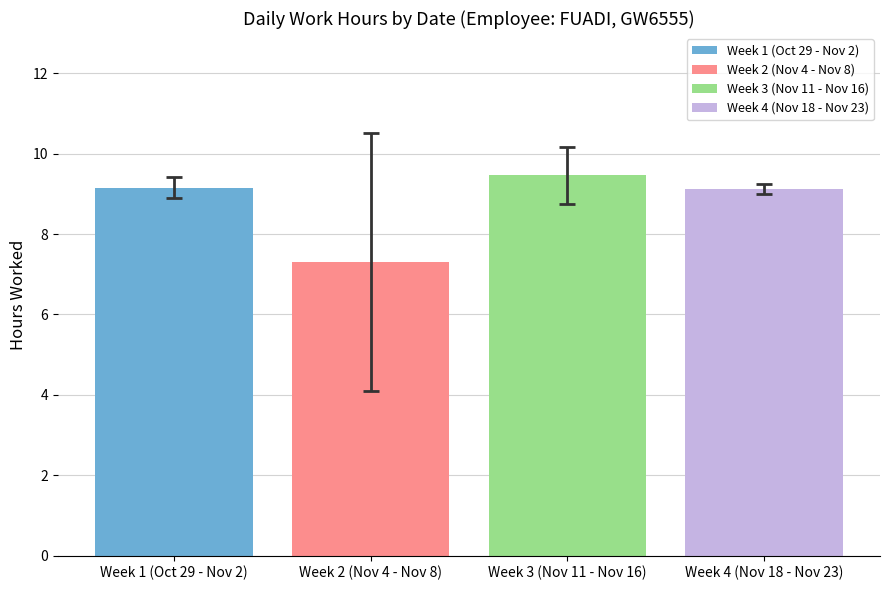

What is the sum of the values at Week 2 (Nov 4 - Nov 8) and Week 1 (Oct 29 - Nov 2)?

16.5